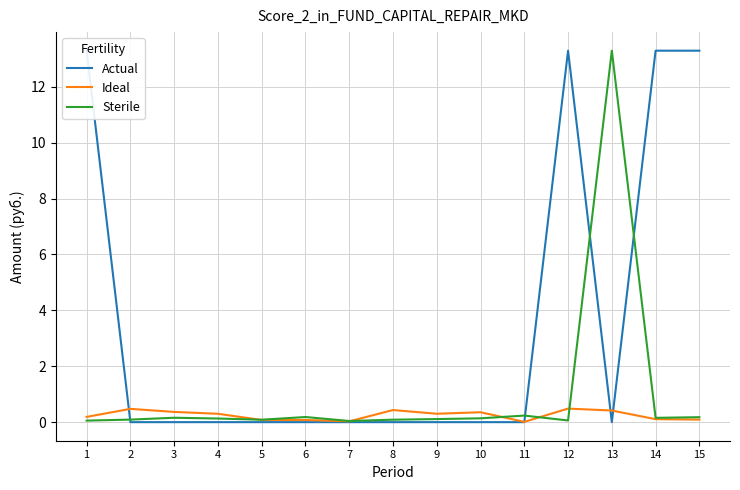

Does the chart display data point markers on the line(s)?

No